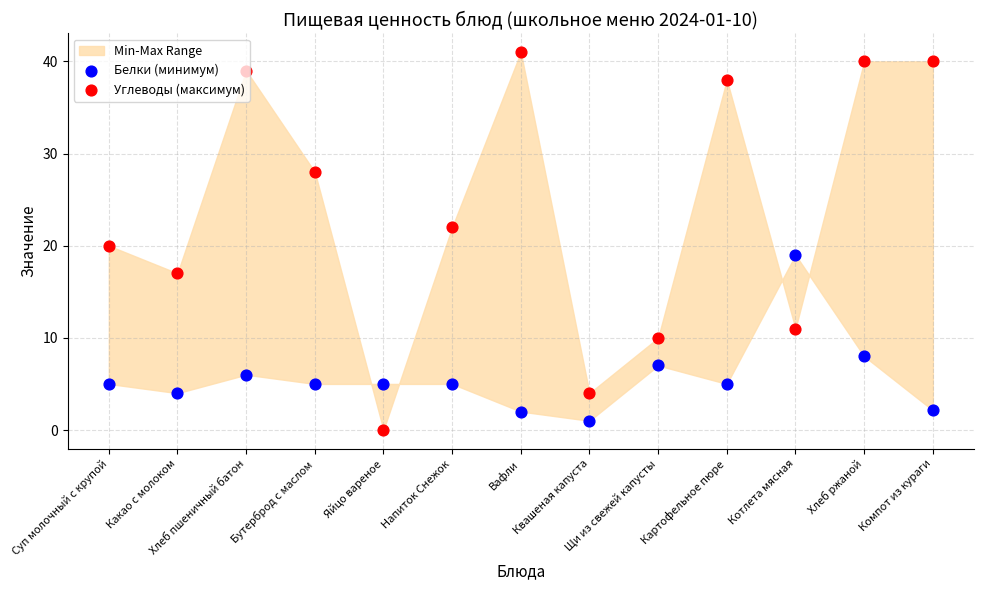

Is the value of Белки (минимум) at Картофельное пюре greater than the value of Углеводы (максимум) at Бутерброд с маслом?

No